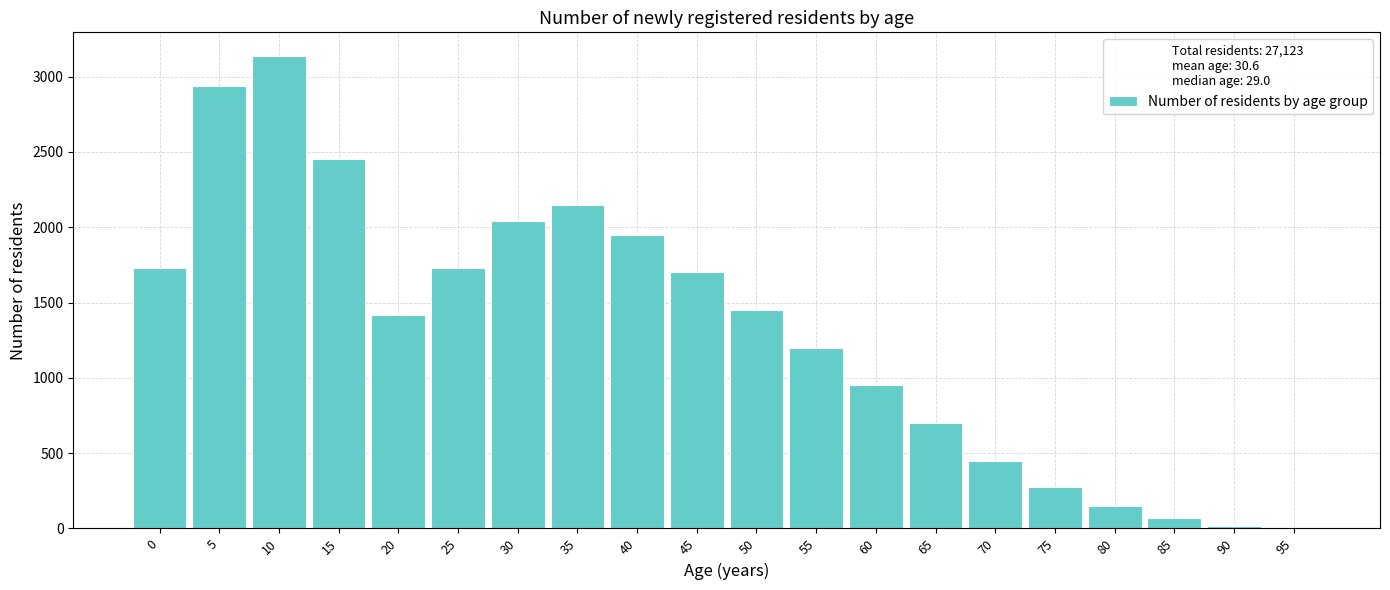

The chart shows a value of 4 at 95. True or false?

True